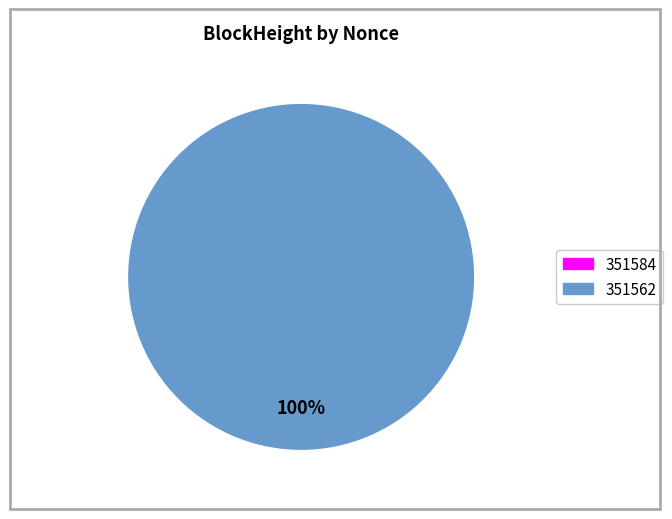

To the nearest percent, what is the combined percentage of 351584 and 351562?

100%